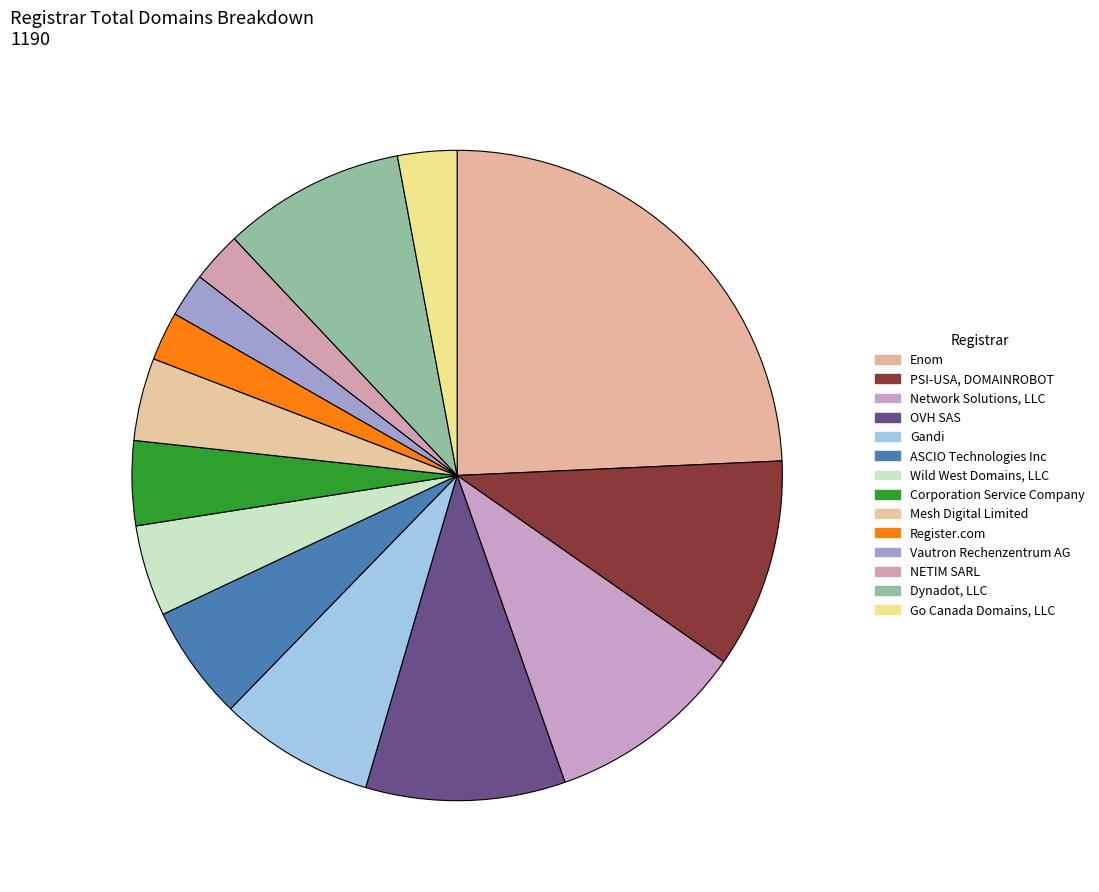

Do Corporation Service Company and Enom together represent more than half of the pie?

No